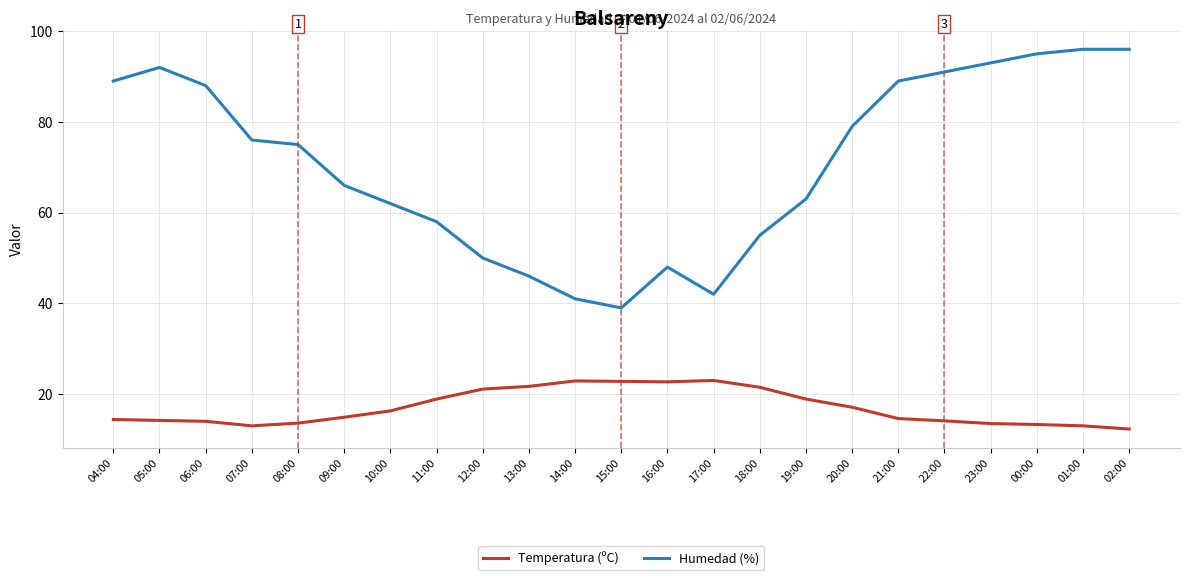

True or false: Temperatura (ºC) and Humedad (%) intersect in this chart.

False